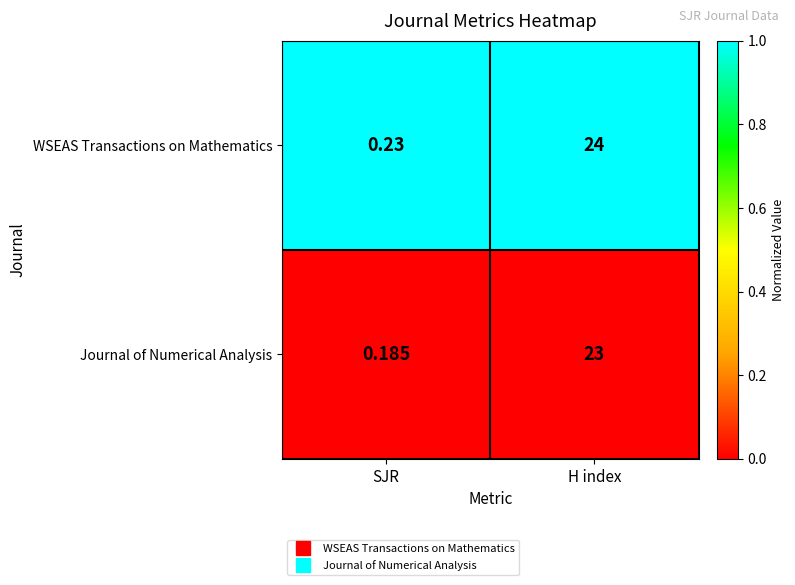

At how many categories does at least one series exceed 0?

2